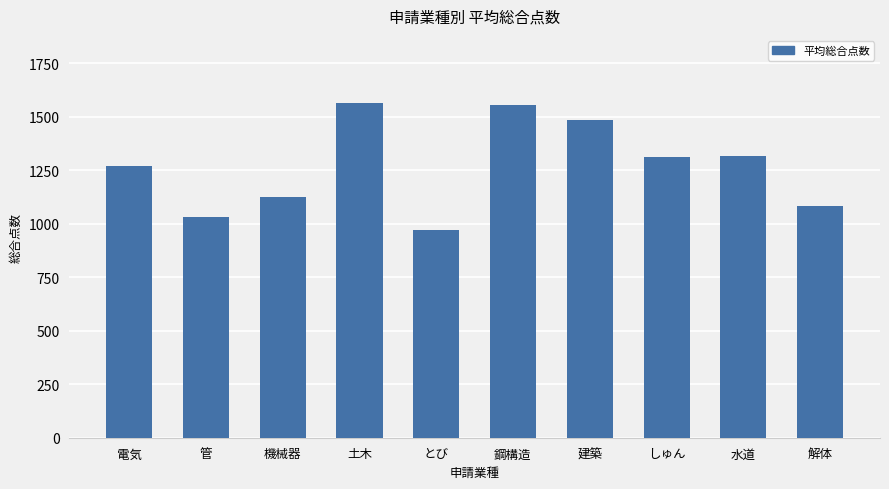

What is the approximate value at 建築, to the nearest 100?

1500